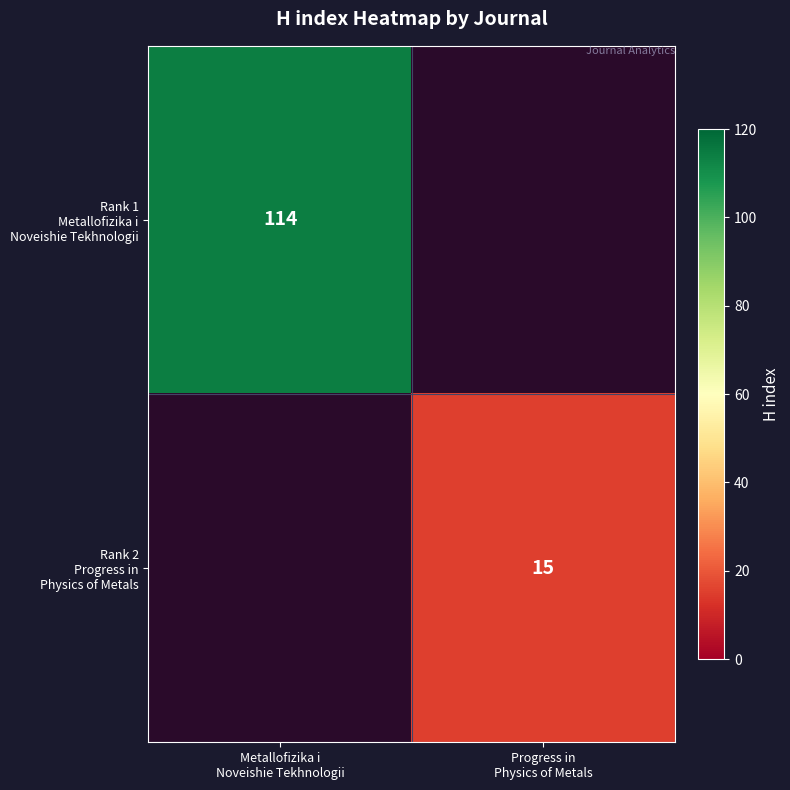

Rank the series by their average value, from highest to lowest.

Rank 1 Metallofizika i Noveishie Tekhnologii, Rank 2 Progress in Physics of Metals